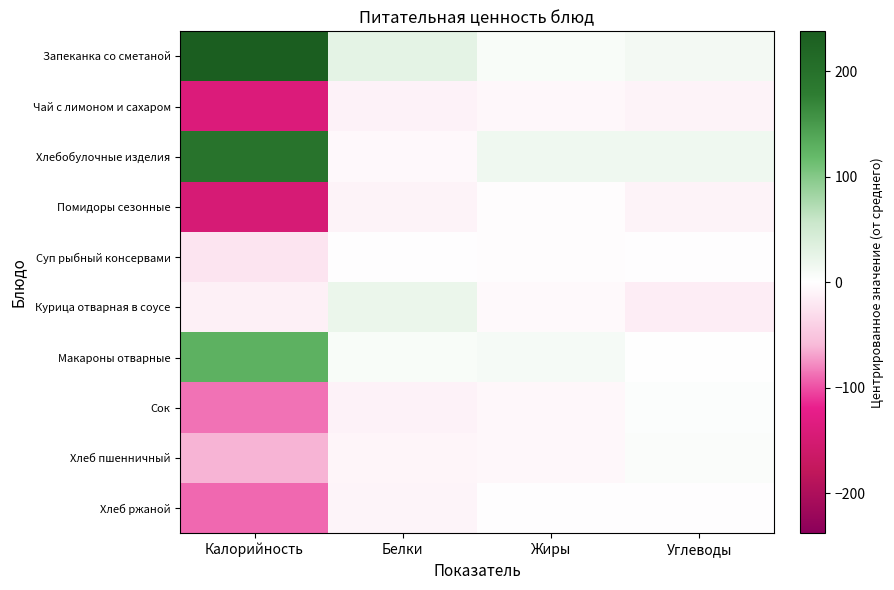

Reading left to right, list all the values displayed in this chart.

Запеканка со сметаной: Калорийность=238.0	Белки=28.0	Жиры=6.9	Углеводы=13.0
Чай с лимоном и сахаром: Калорийность=-139.7	Белки=-11.0	Жиры=-7.4	Углеводы=-10.0
Хлебобулочные изделия: Калорийность=195.4	Белки=-6.3	Жиры=16.6	Углеводы=16.3
Помидоры сезонные: Калорийность=-146.3	Белки=-10.0	Жиры=-2.7	Углеводы=-9.4
Суп рыбный консервами: Калорийность=-22.5	Белки=-1.4	Жиры=-2.6	Углеводы=-1.1
Курица отварная в соусе: Калорийность=-12.8	Белки=20.9	Жиры=-5.1	Углеводы=-15.5
Макароны отварные: Калорийность=127.5	Белки=7.0	Жиры=10.1	Углеводы=-0.2
Сок: Калорийность=-86.6	Белки=-10.8	Жиры=-7.4	Углеводы=3.1
Хлеб пшенничный: Калорийность=-62.0	Белки=-8.0	Жиры=-7.1	Углеводы=5.5
Хлеб ржаной: Калорийность=-90.8	Белки=-8.4	Жиры=-1.4	Углеводы=-1.8